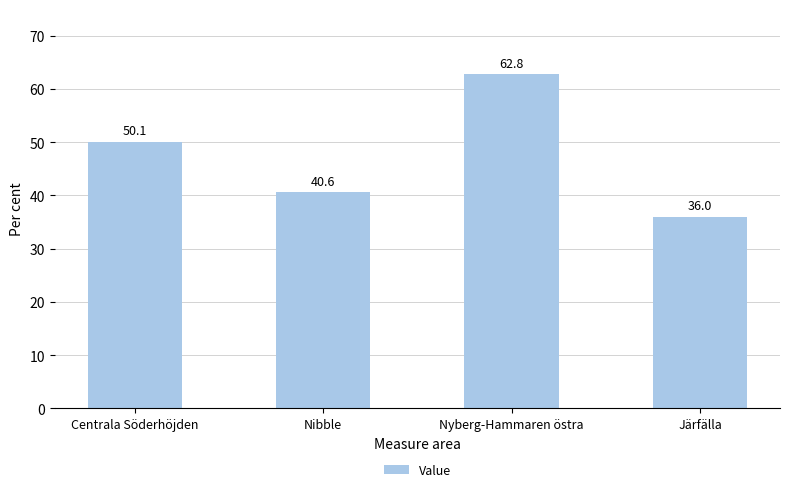

What is the label of the 1st bar from the left?

Centrala Söderhöjden